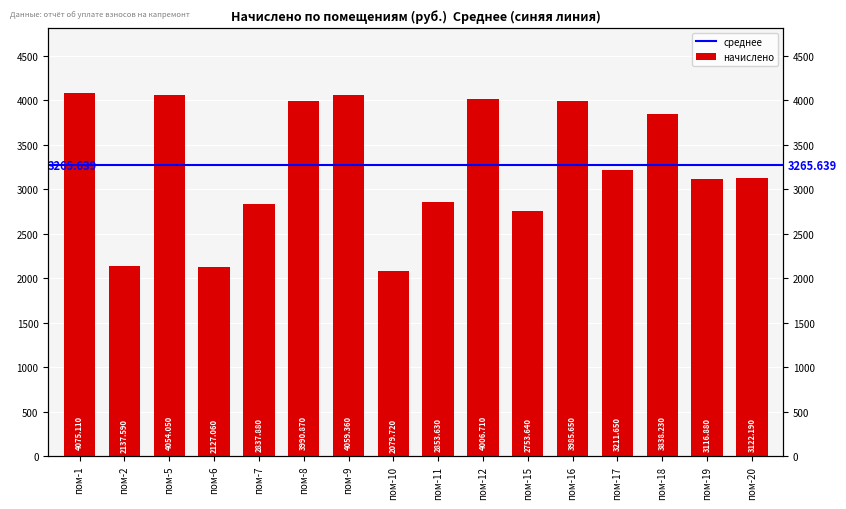

List the labels in order of value, largest first.

пом-1, пом-9, пом-5, пом-12, пом-8, пом-16, пом-18, пом-17, пом-20, пом-19, пом-11, пом-7, пом-15, пом-2, пом-6, пом-10